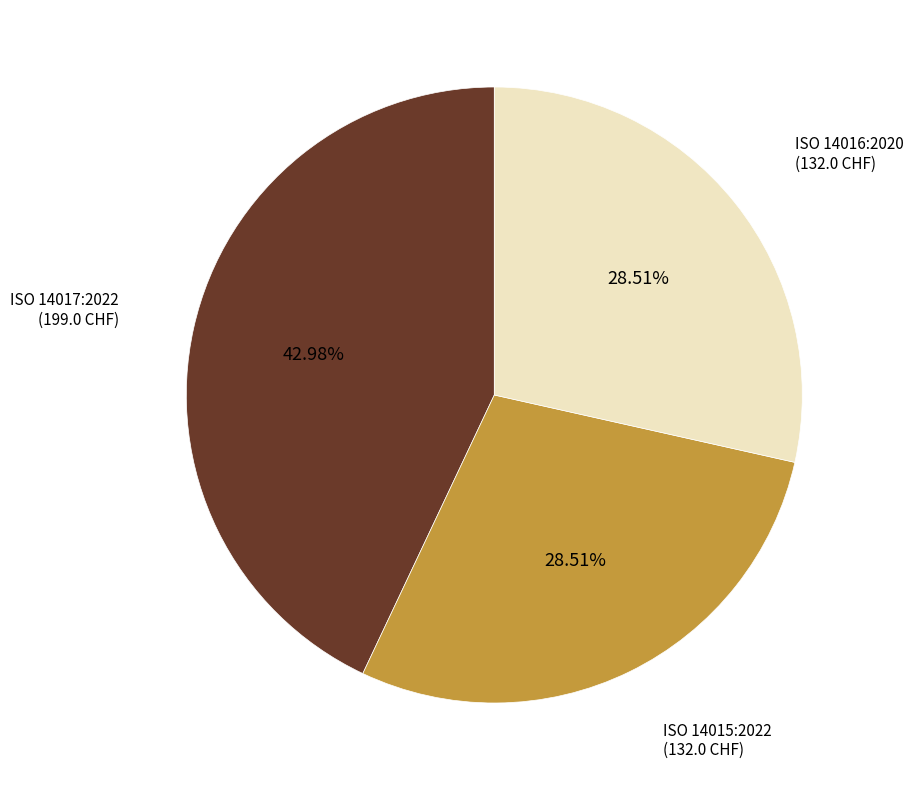

What is the ratio of the value at ISO 14015:2022 to the value at ISO 14016:2020?

1.0